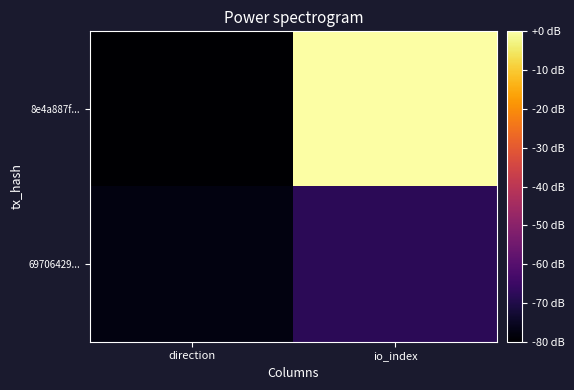

Which series has the largest range (max minus min)?

8e4a887f...